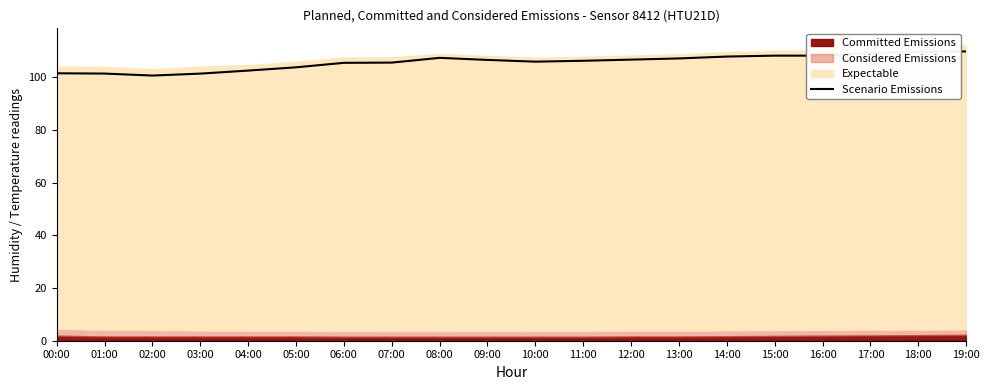

Reading left to right, list all the values displayed in this chart.

00:00=101.4	01:00=101.3	02:00=100.6	03:00=101.3	04:00=102.4	05:00=103.7	06:00=105.4	07:00=105.5	08:00=107.3	09:00=106.5	10:00=105.8	11:00=106.2	12:00=106.6	13:00=107.0	14:00=107.8	15:00=108.1	16:00=108.1	17:00=109.1	18:00=109.6	19:00=109.7